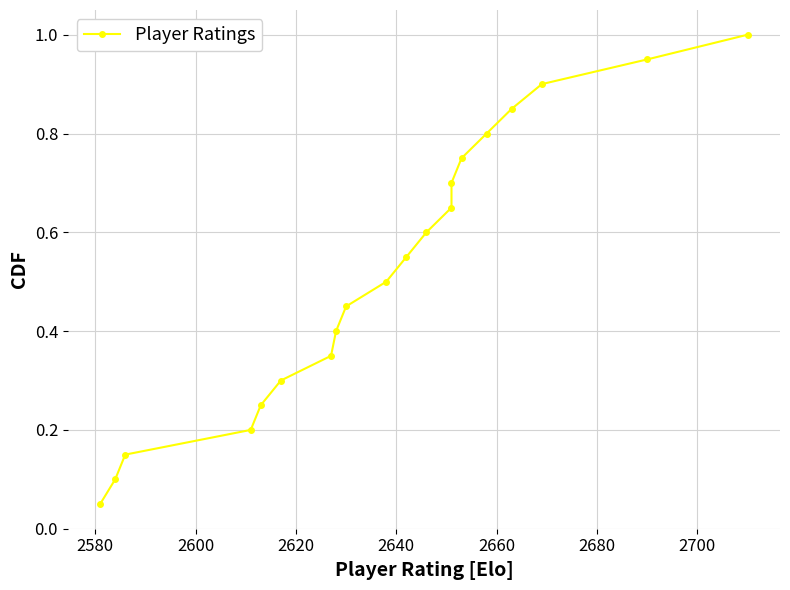

Count the number of data series in this chart.

1